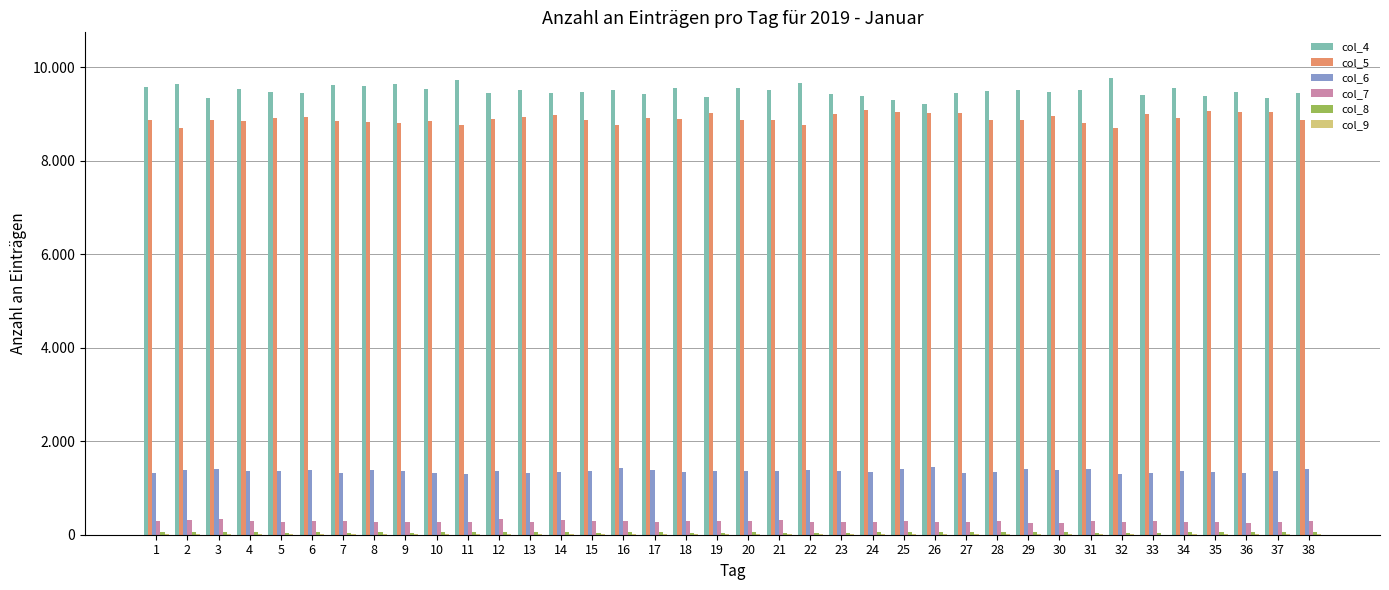

How many values in the col_7 series exceed 284?

18